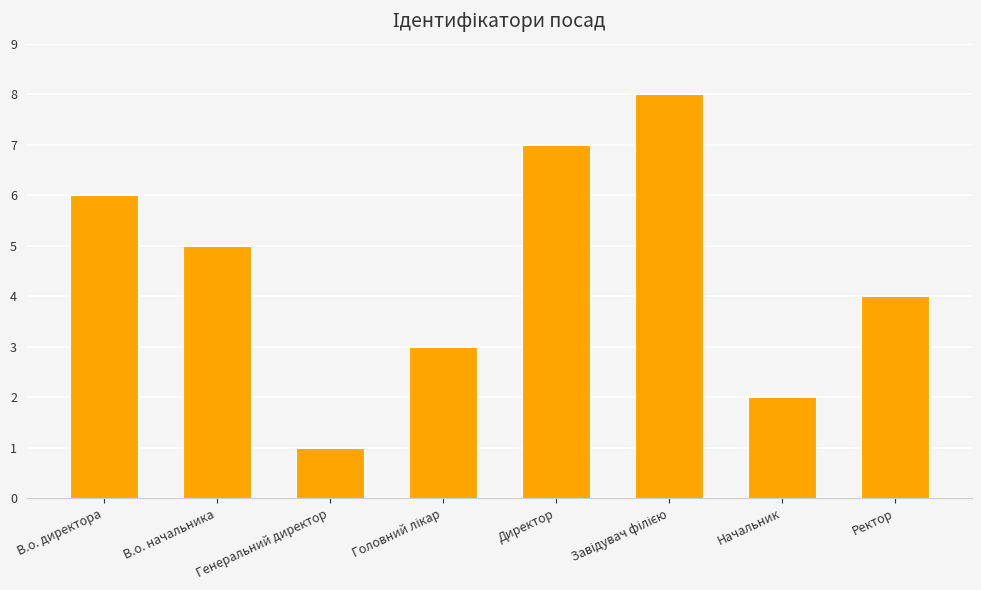

Reading left to right, what are all the values shown in this chart?

6	5	1	3	7	8	2	4